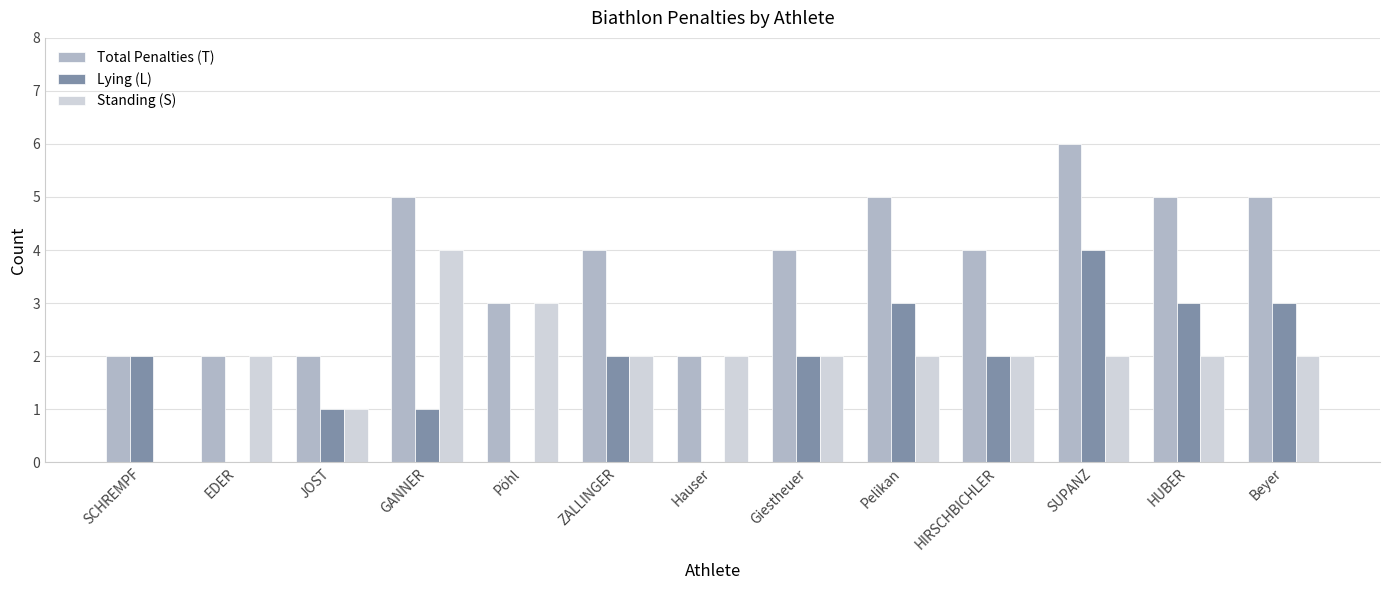

What is the spread (max minus min) of values at Pelikan?

3